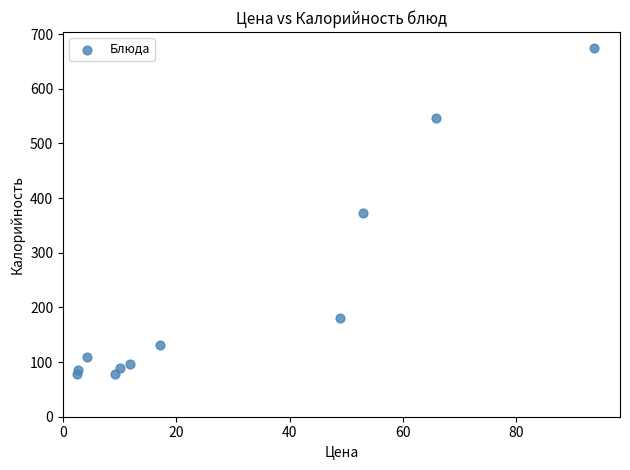

What is the range of Y values (max minus min)?

596.5